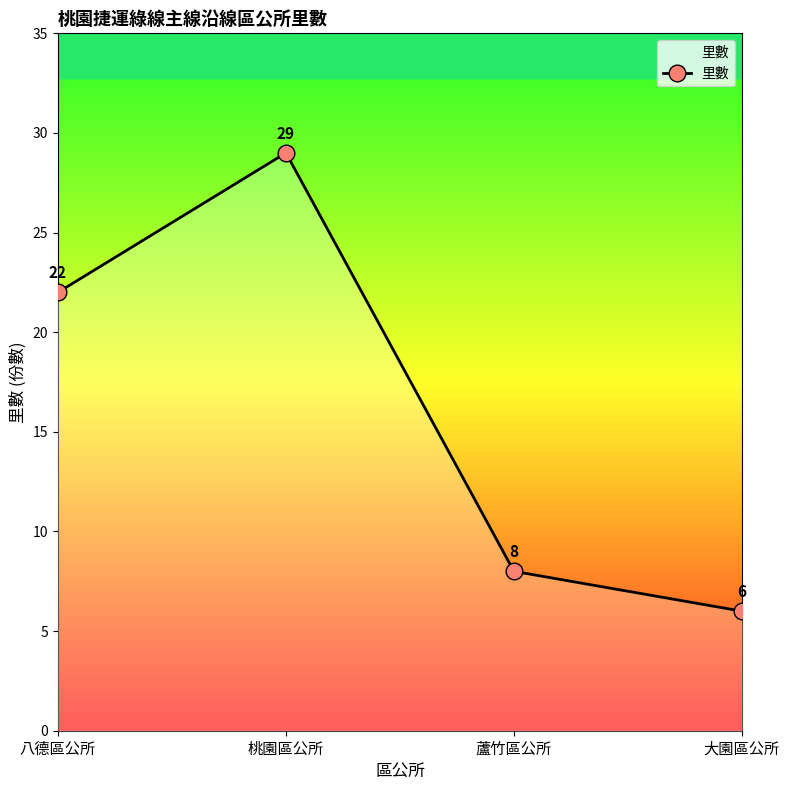

How many series are shown in this chart?

1